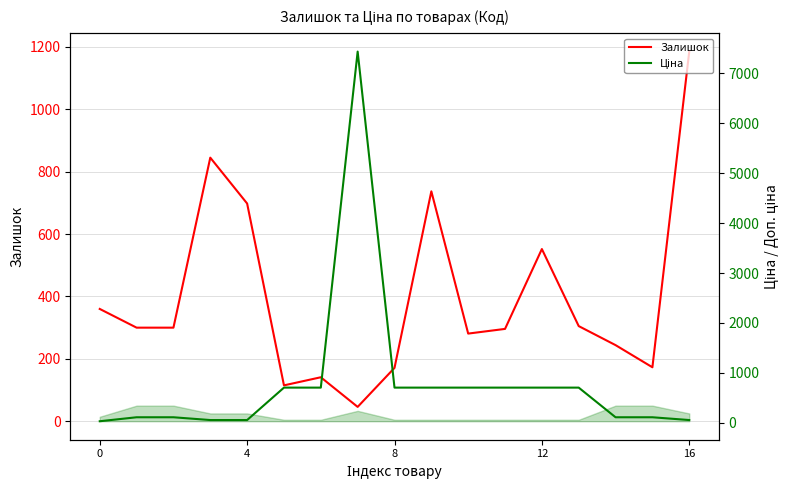

The value of Ціна at 14 is 111.7. True or false?

True